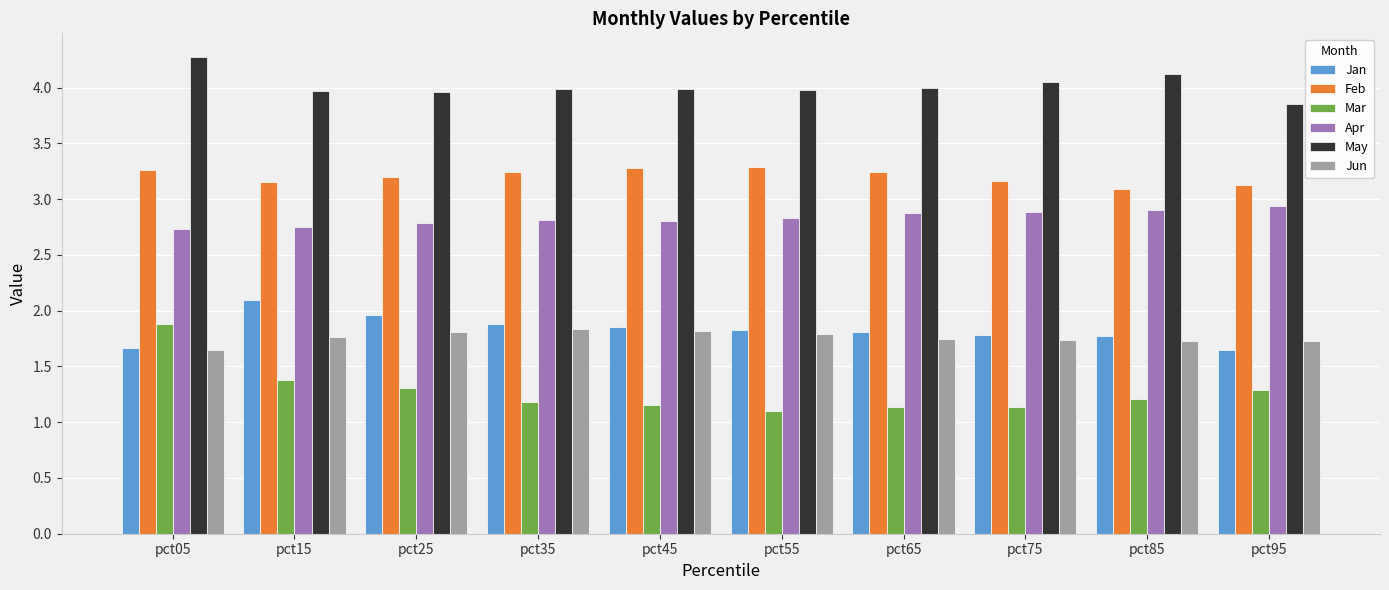

True or false: Mar has a value of 1.3 at pct25.

True